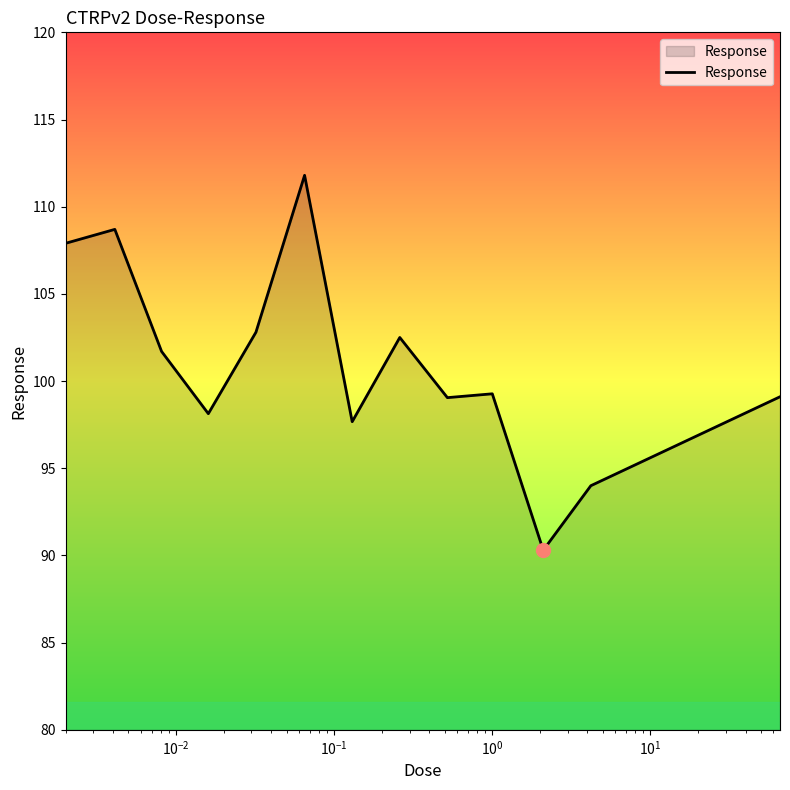

What is the difference between the maximum and minimum values?

21.5